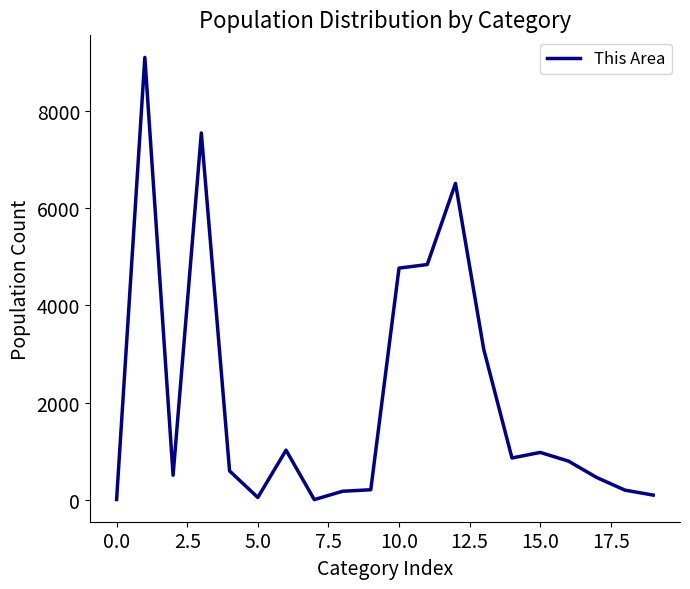

What is the maximum value shown in the chart?

9101